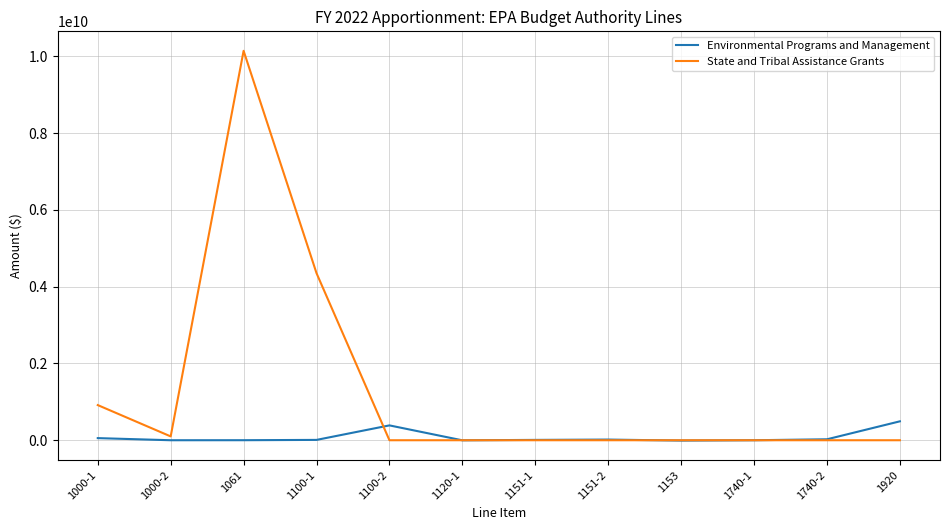

Rank the series by their maximum value, from lowest to highest.

Environmental Programs and Management, State and Tribal Assistance Grants